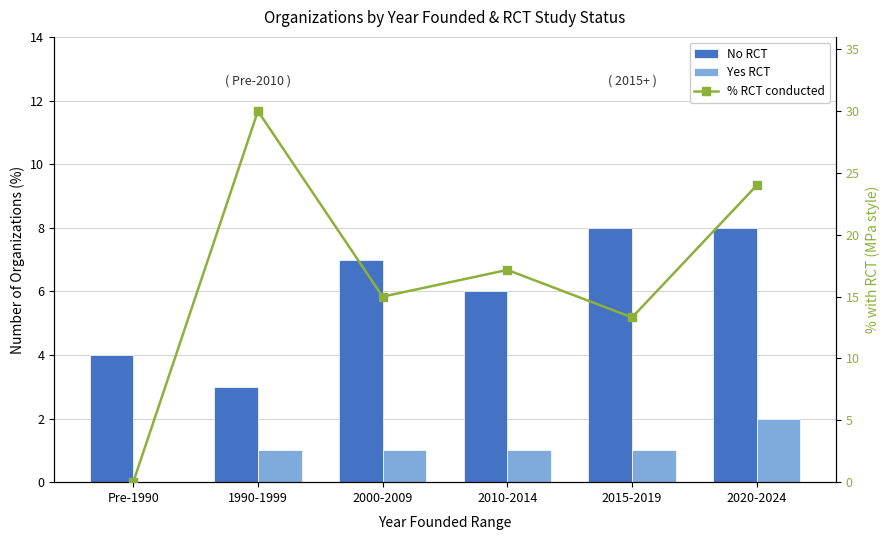

Is the value of No RCT at 2000-2009 greater than the value of % RCT conducted at 2015-2019?

No